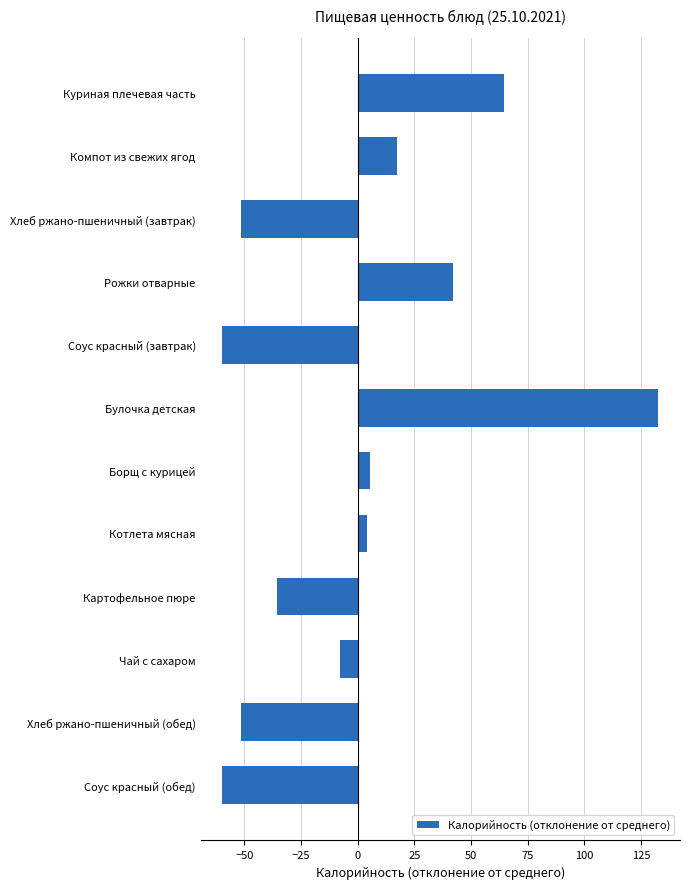

How many values are above zero?

6